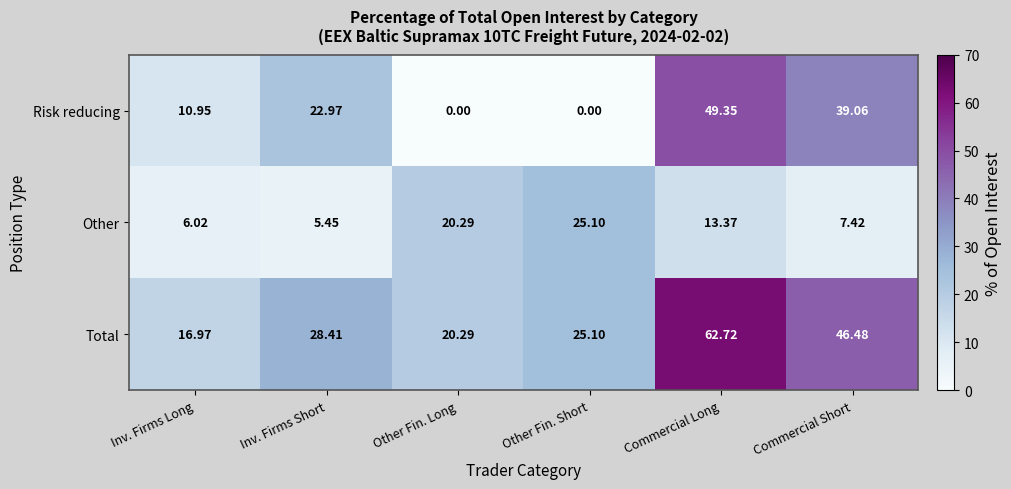

At how many categories does at least one series exceed 42?

2